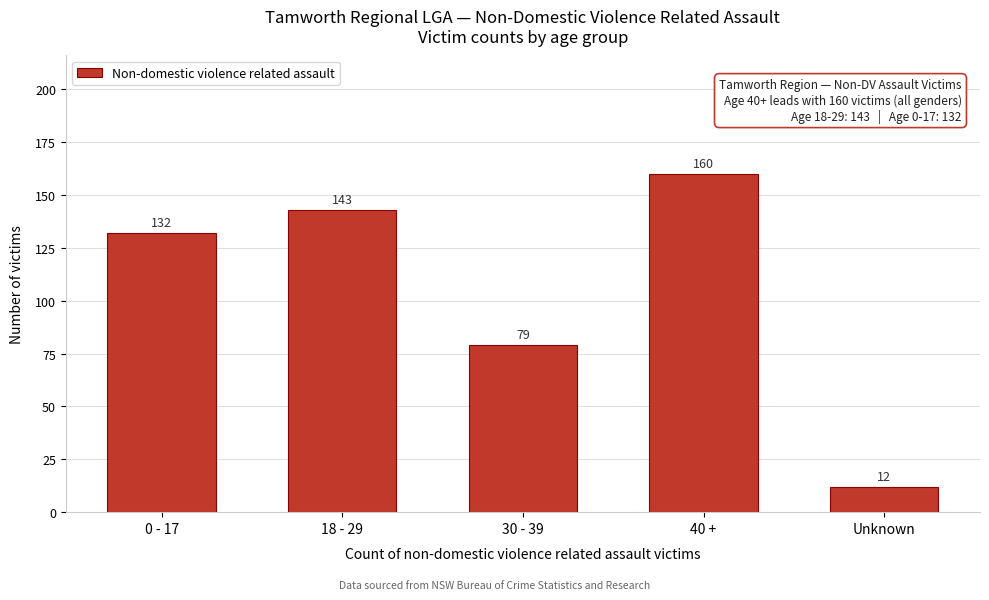

Reading left to right, extract all data points from this chart.

132	143	79	160	12